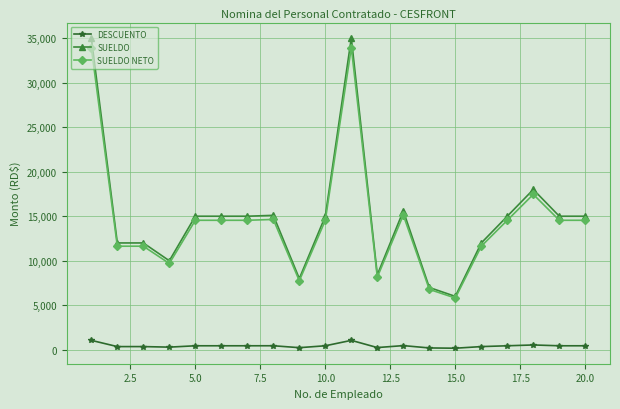

What is the value of the SUELDO NETO point at the 19th from the left?

14544.0